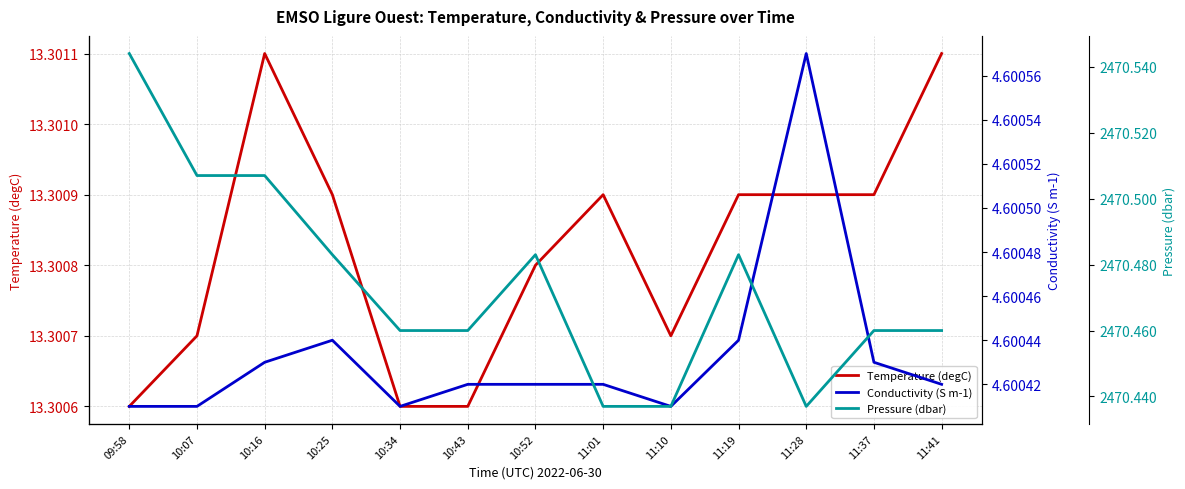

True or false: Pressure (dbar) and Temperature (degC) intersect in this chart.

False